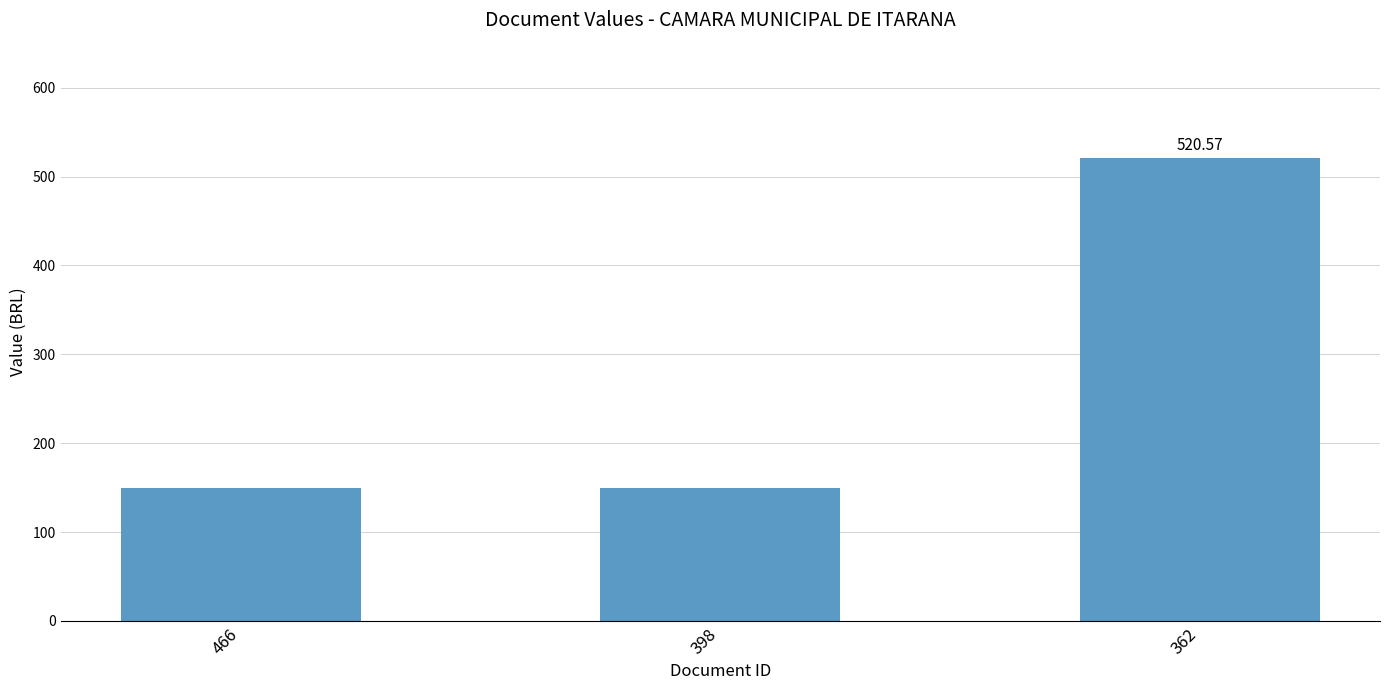

The chart shows a value of 520.6 at 362. True or false?

True